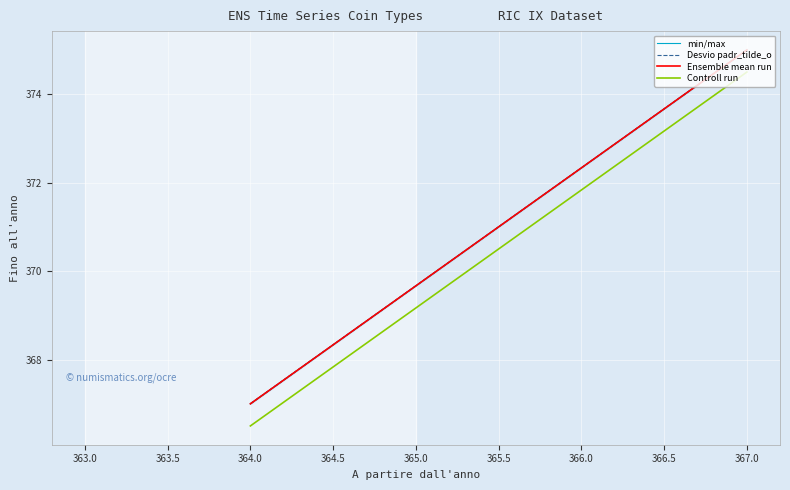

Rank the series by their maximum value, from highest to lowest.

min/max, Desvio padr_tilde_o, Ensemble mean run, Controll run